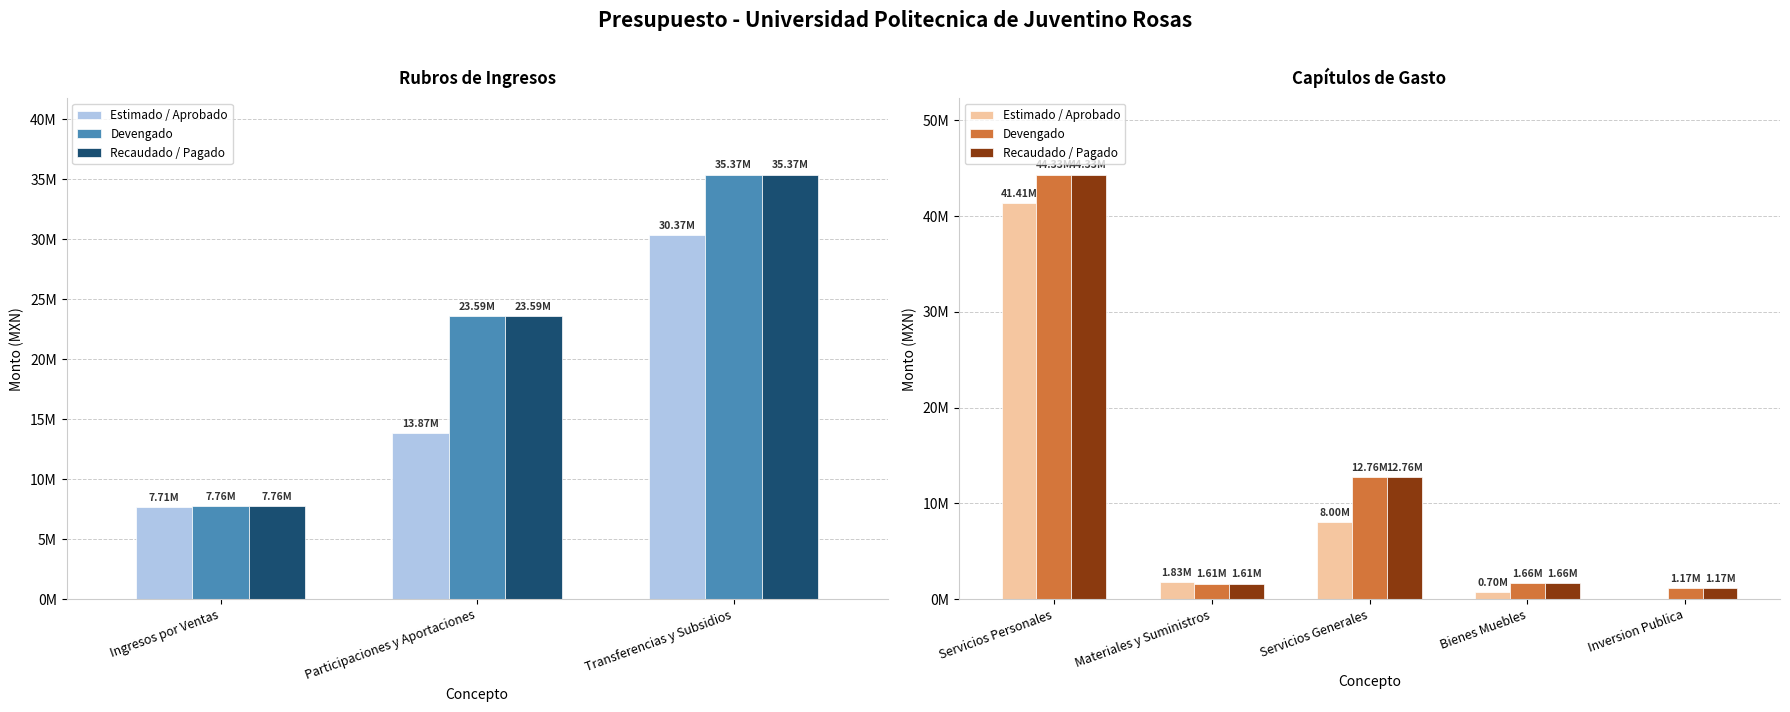

What is the difference between the maximum and minimum values in the Estimado / Aprobado series?

41413269.0